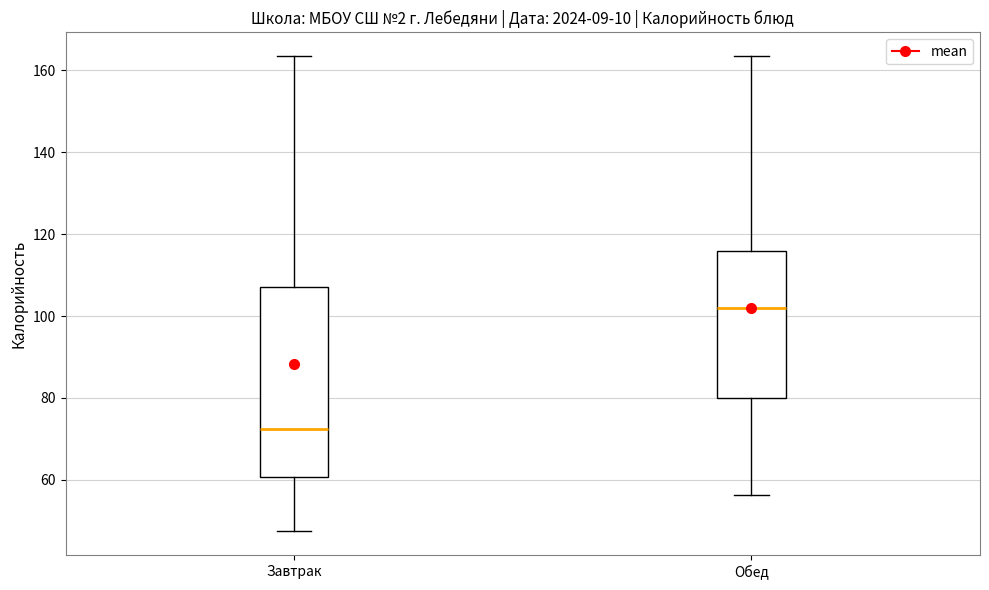

Where does the median line of the box for Завтрак sit on the y-axis? The values are not printed on the chart, so give them approximately, as read against the axis.

72